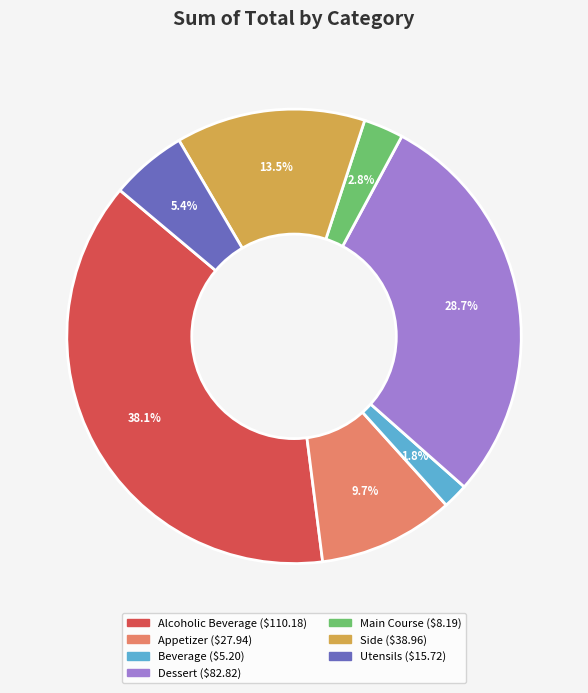

Count the number of slices in the pie.

7